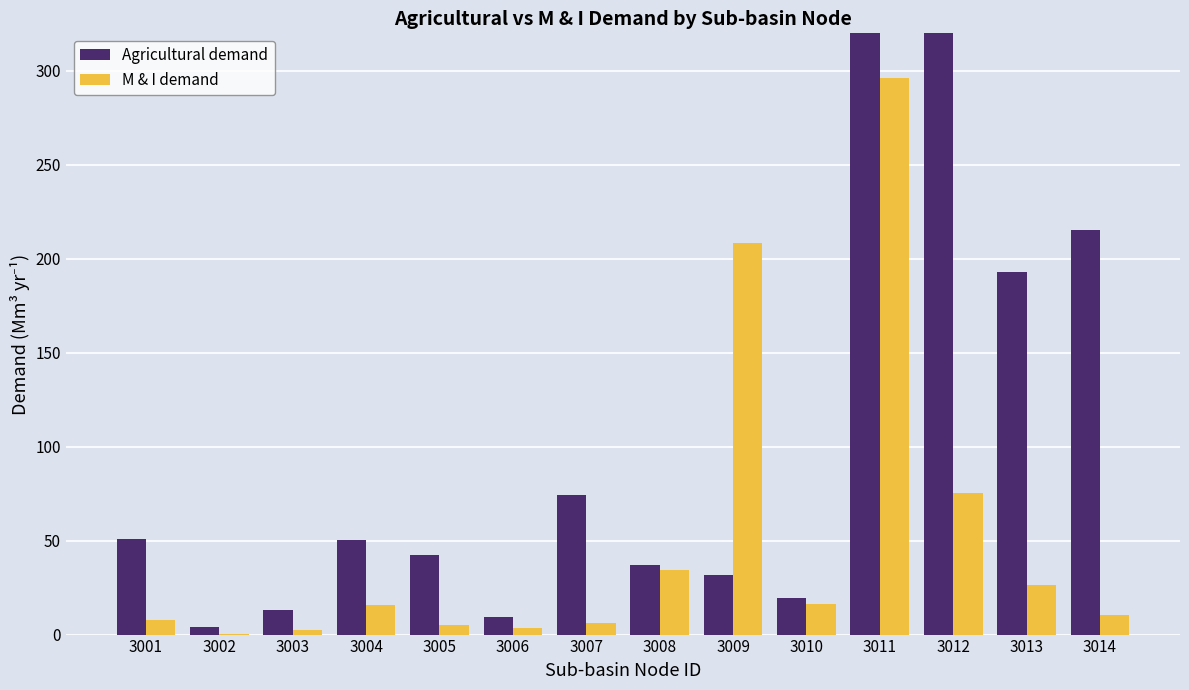

Is the value of Agricultural demand at 3004 greater than the value of M & I demand at 3014?

Yes